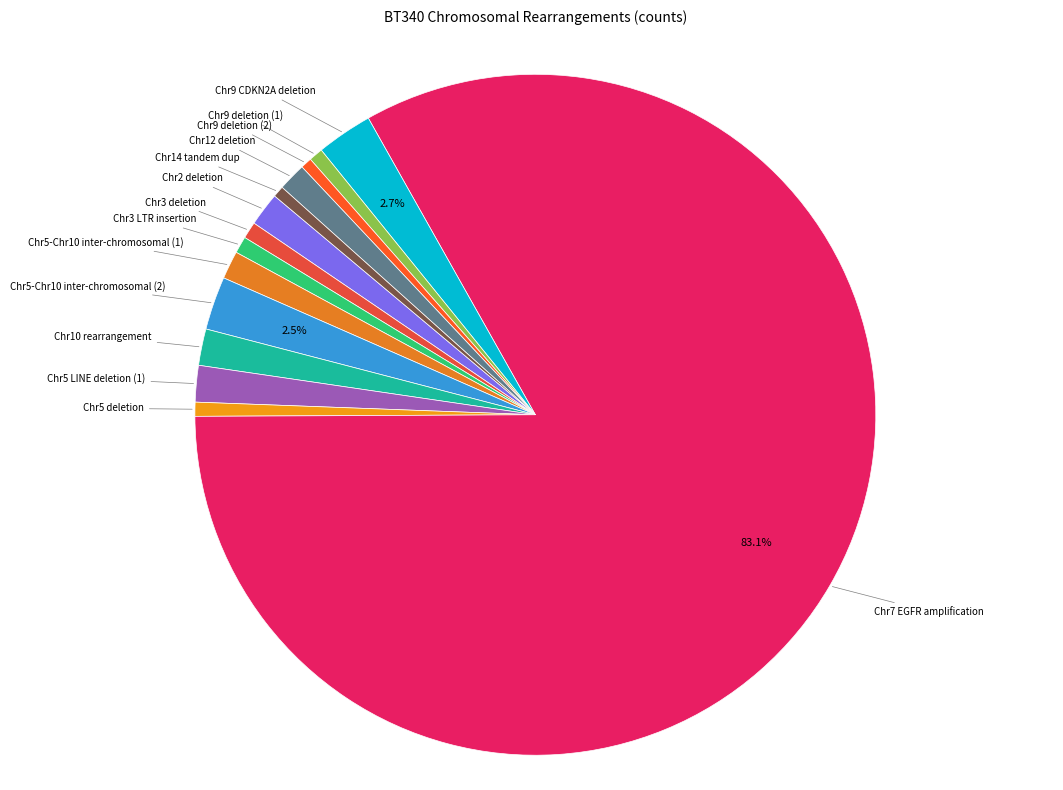

To the nearest percent, what is the average slice percentage?

7%